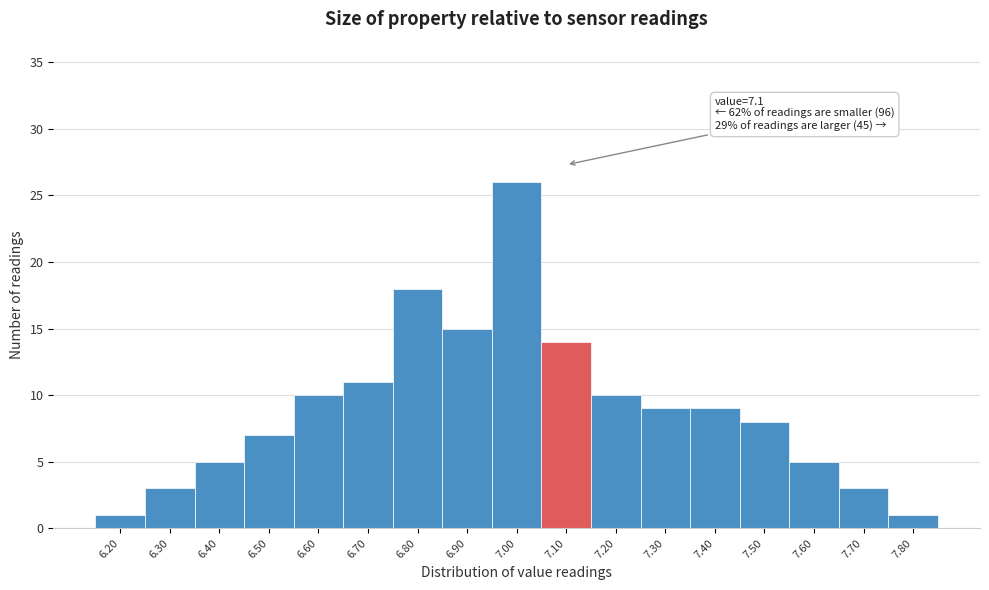

Over which range of the x-axis is the bar tallest?

6.95 to 7.05